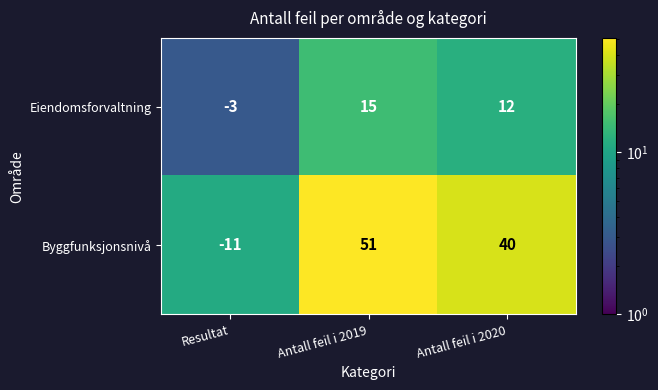

At which category does the chart reach its peak across all series?

Antall feil i 2019